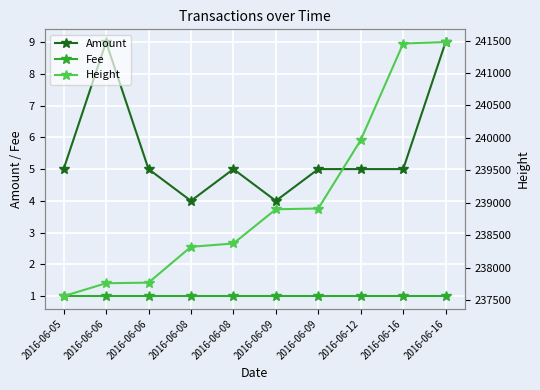

True or false: Amount and Height intersect in this chart.

False